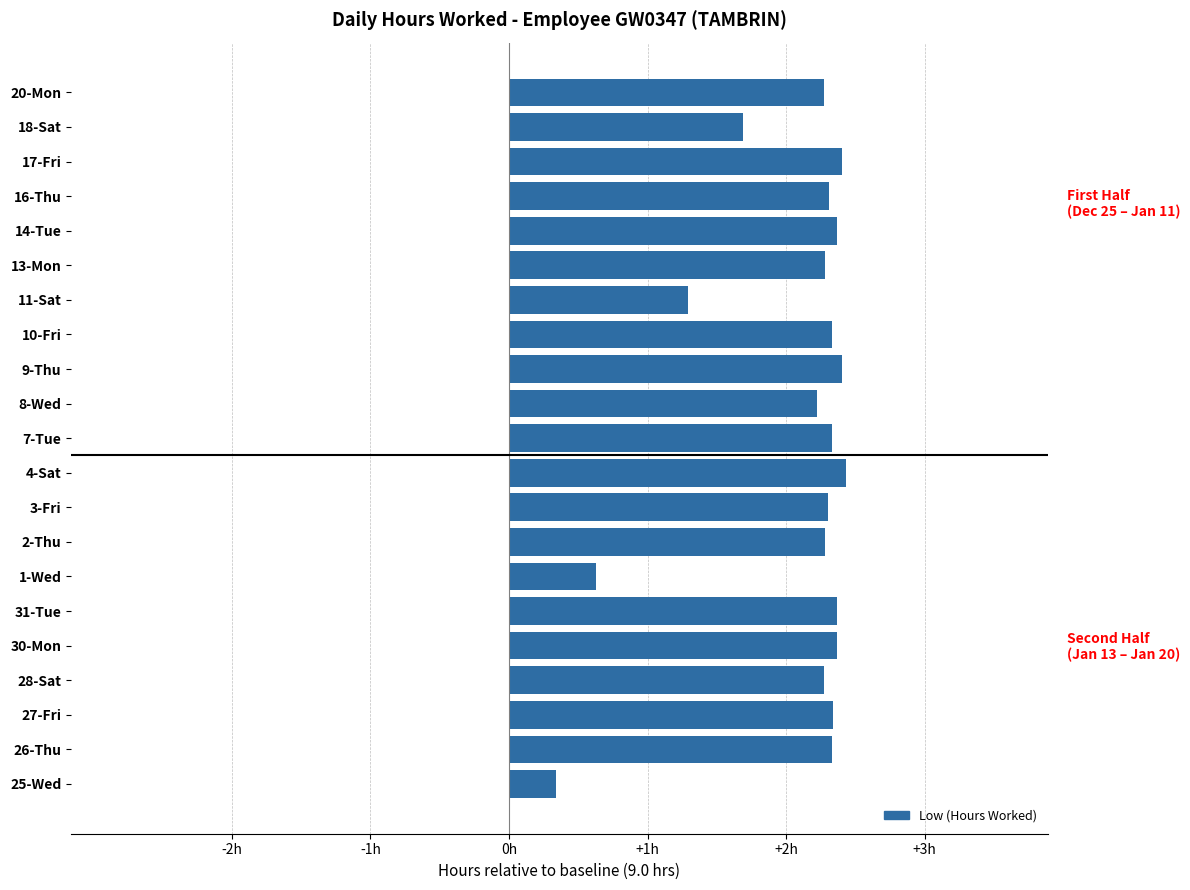

Are the bars horizontal?

Yes